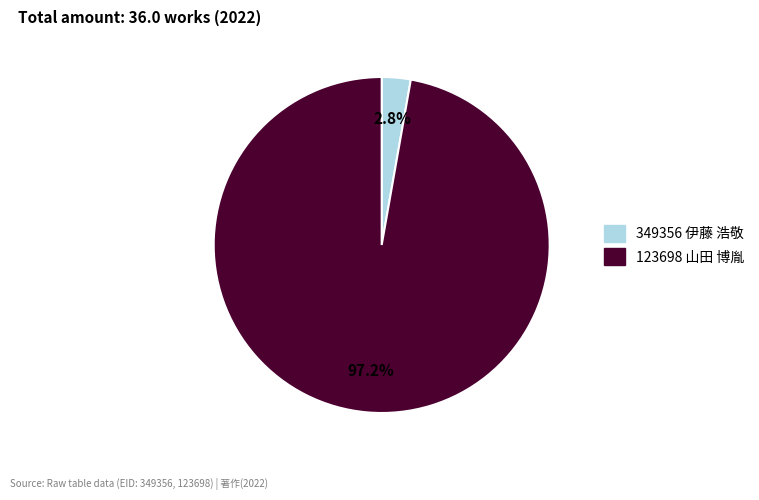

What portion of the pie excludes 123698 山田 博胤?

2.8%